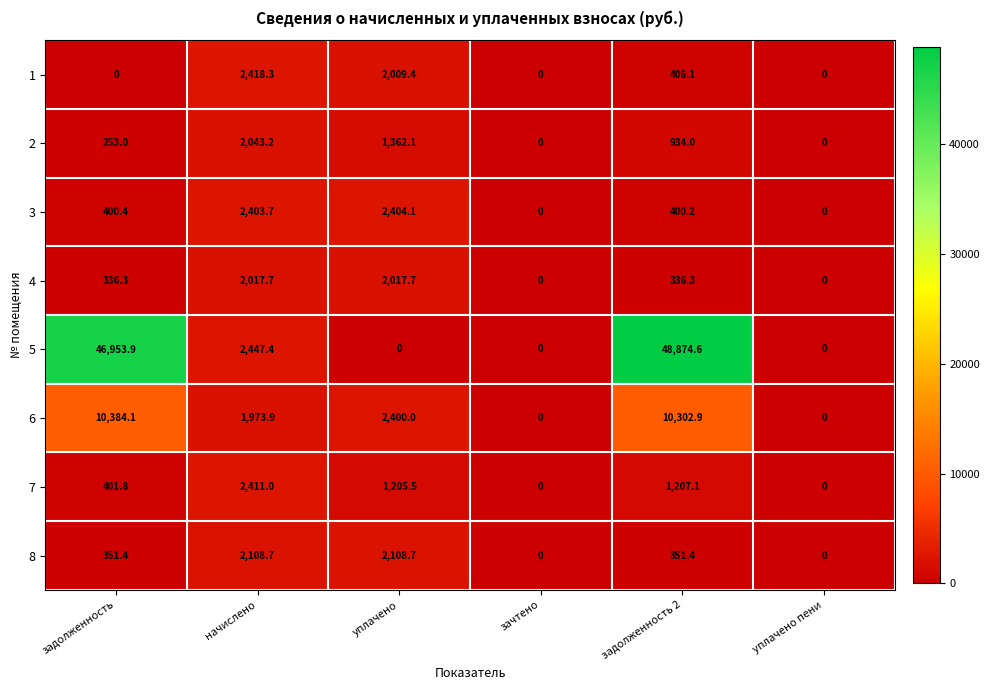

What is the sum of the 3 values at задолженность and уплачено?

2804.5